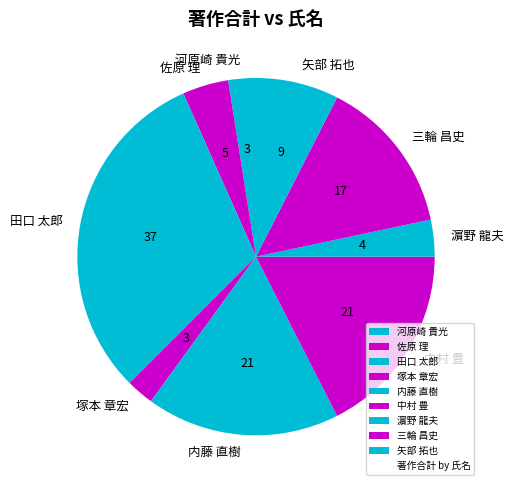

Combined, do 田口 太郎 and 矢部 拓也 account for over 50%?

No